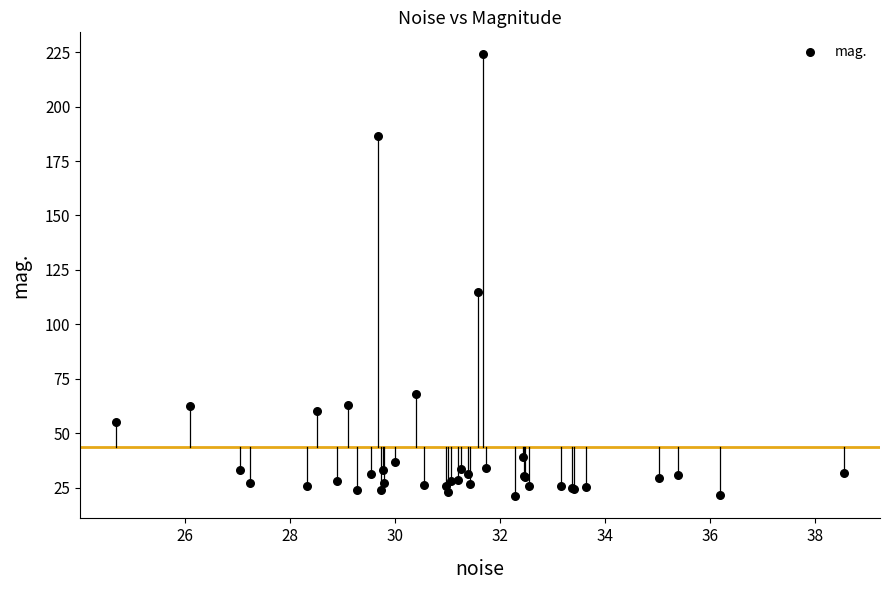

What Y value in the scatter plot is closest to 122?

114.8